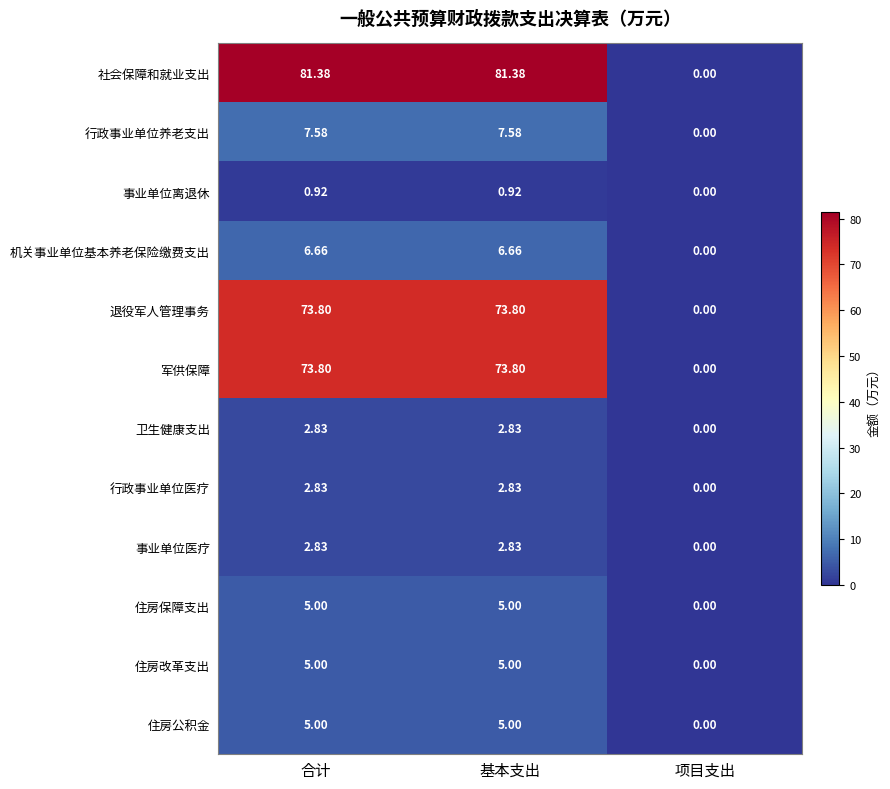

Which series has the largest range (max minus min)?

社会保障和就业支出